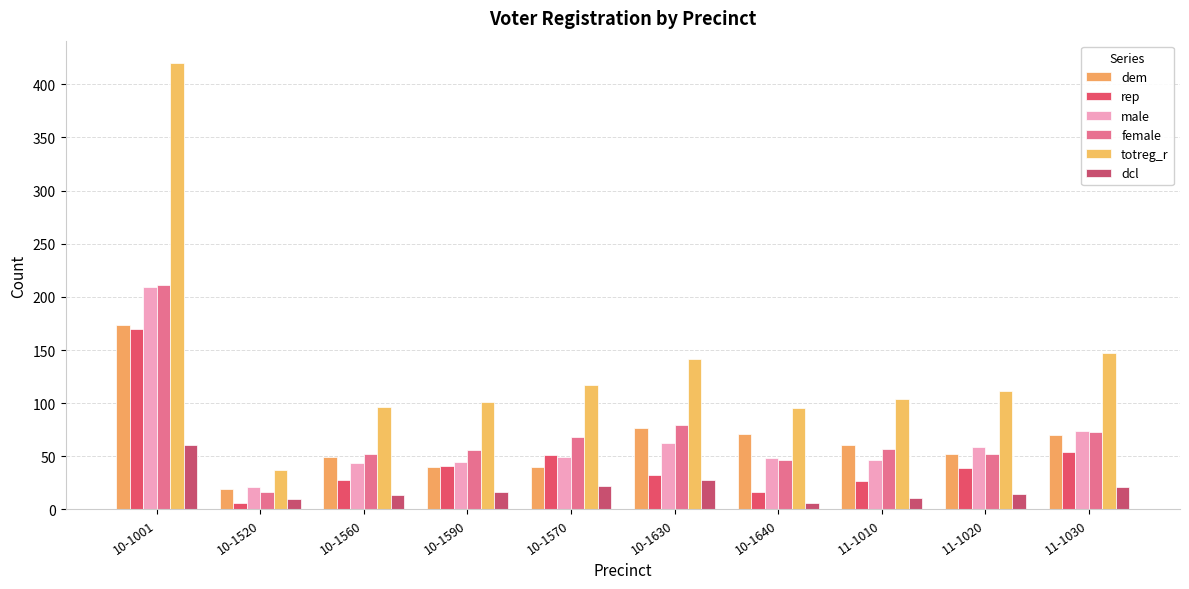

Is the value of male at 11-1020 greater than the value of totreg_r at 10-1570?

No